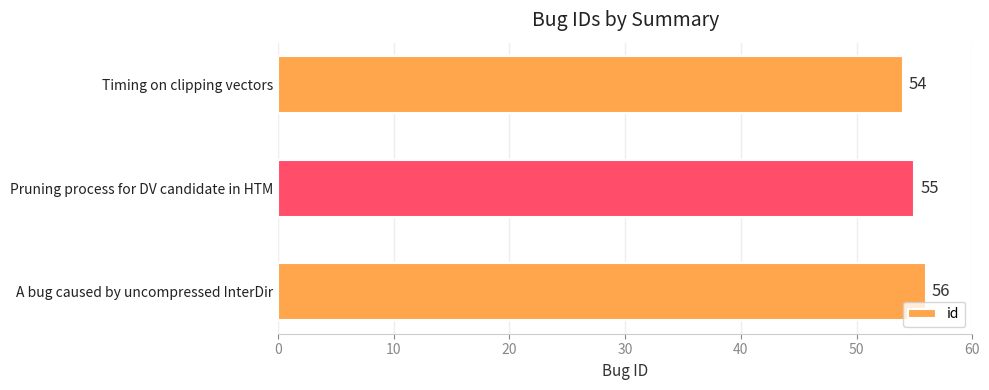

How many data points does each series have?

3